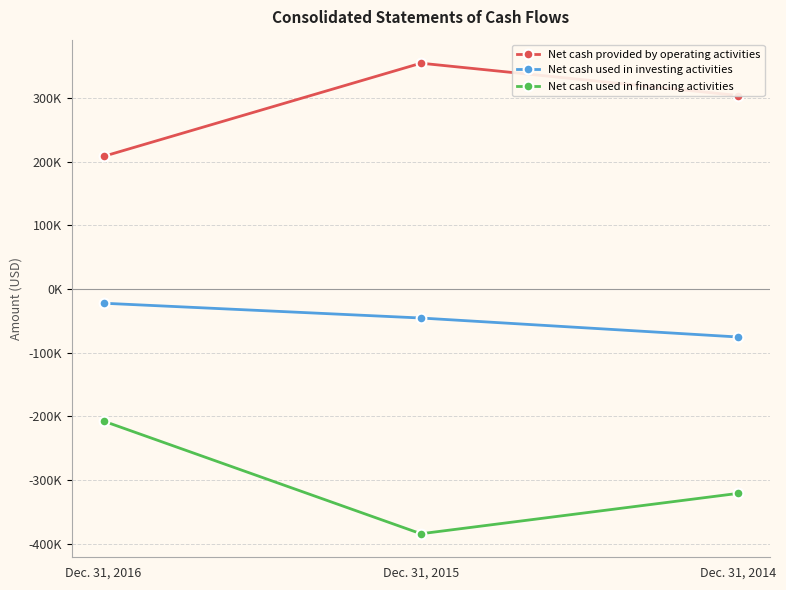

True or false: Net cash used in financing activities has a value of -127437 at Dec. 31, 2016.

False